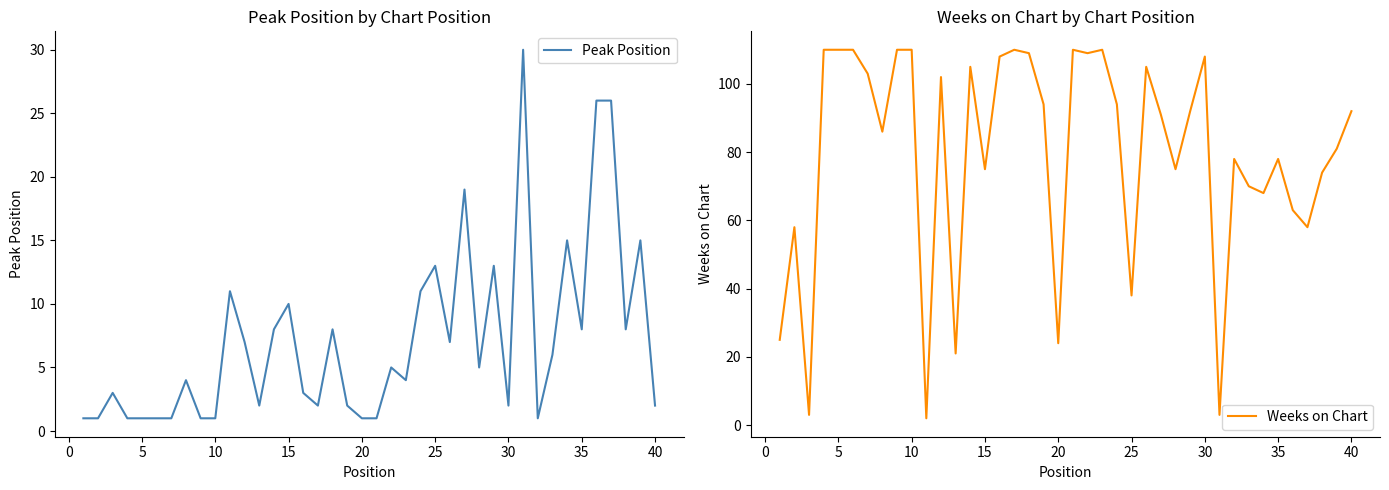

List the series in order of their peak value, lowest first.

Peak Position, Weeks on Chart